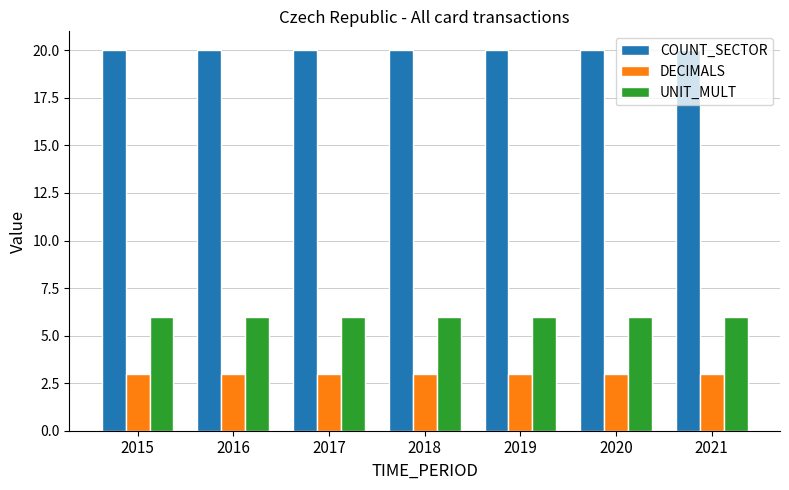

Reading left to right, extract all data points from this chart.

COUNT_SECTOR: 20	20	20	20	20	20	20
DECIMALS: 3	3	3	3	3	3	3
UNIT_MULT: 6	6	6	6	6	6	6